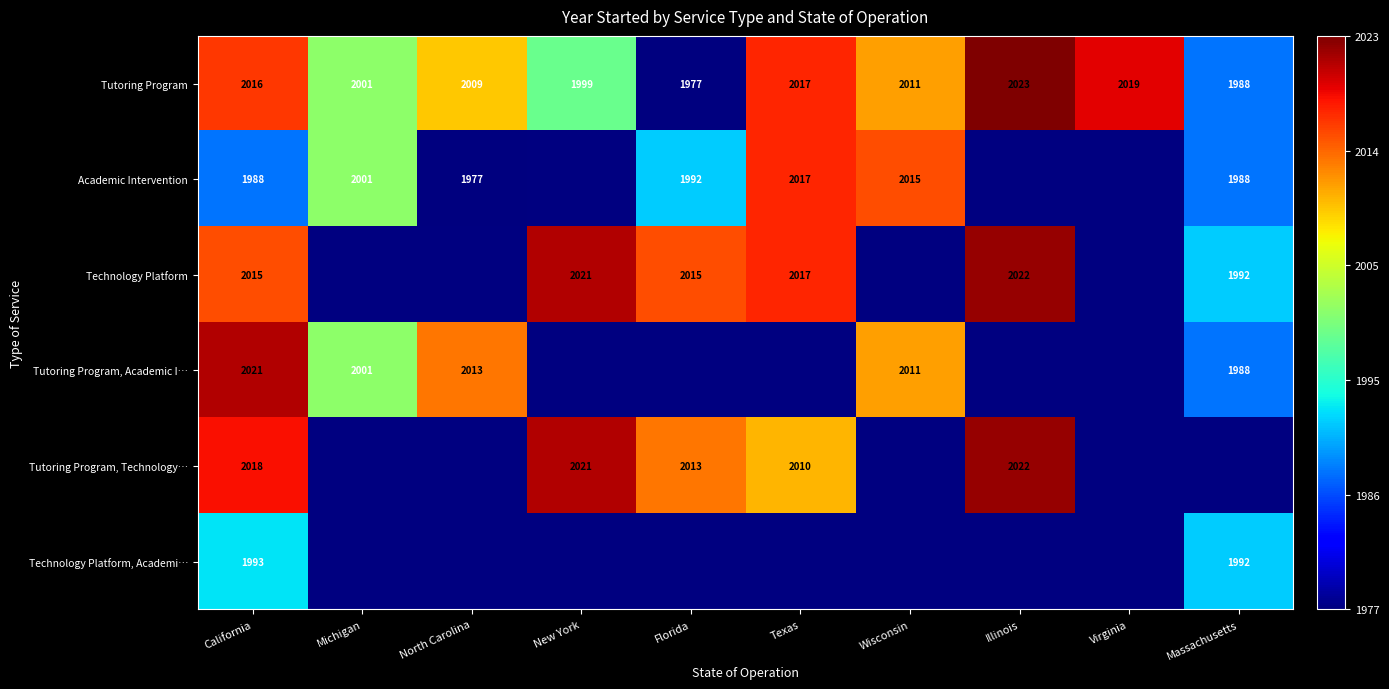

Is the value of Academic Intervention at California greater than the value of Tutoring Program at Wisconsin?

No